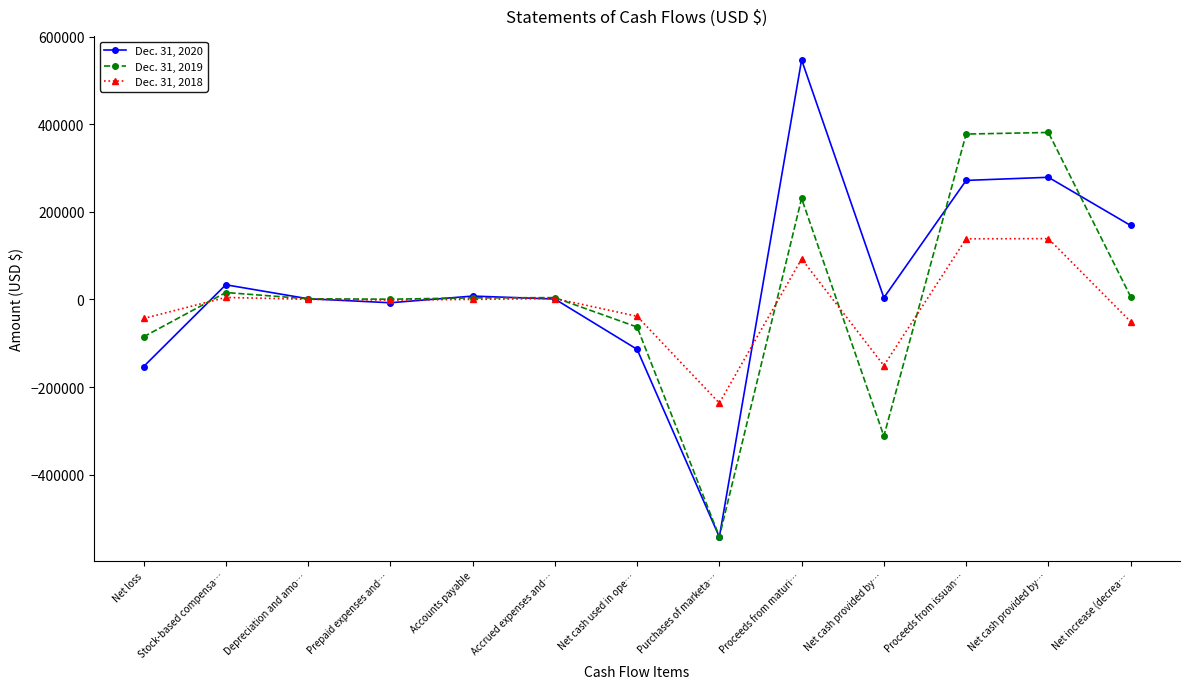

Reading left to right, extract all data points from this chart.

Dec. 31, 2020: -153480	33446	1545	-7601	7644	900	-113924	-542273	546800	3897	271687	278837	168810
Dec. 31, 2019: -85372	15764	1508	463	3571	4077	-63012	-541701	230500	-311971	377525	381163	6180
Dec. 31, 2018: -43538	4570	242	-1489	76	2063	-38450	-236601	92500	-151047	138357	138752	-50745